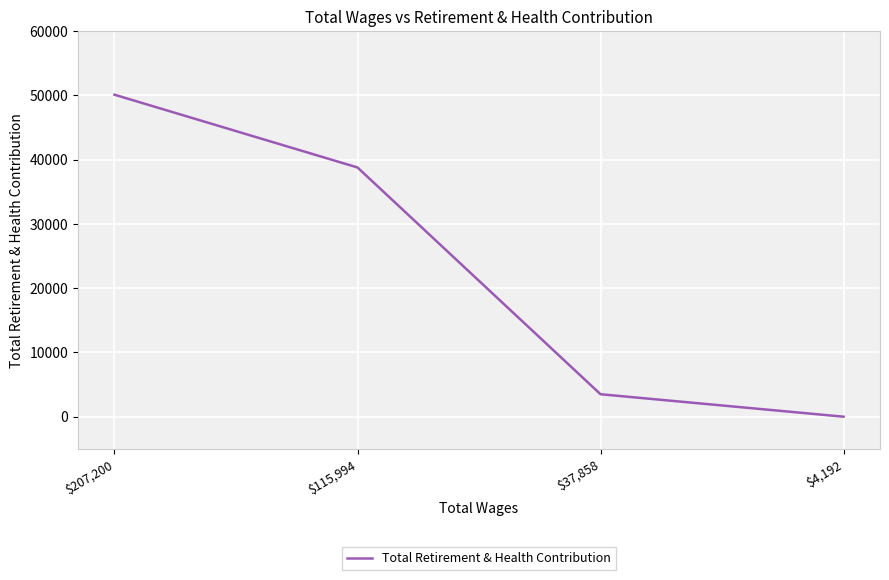

Between $4,192 and $115,994, which is larger?

$115,994